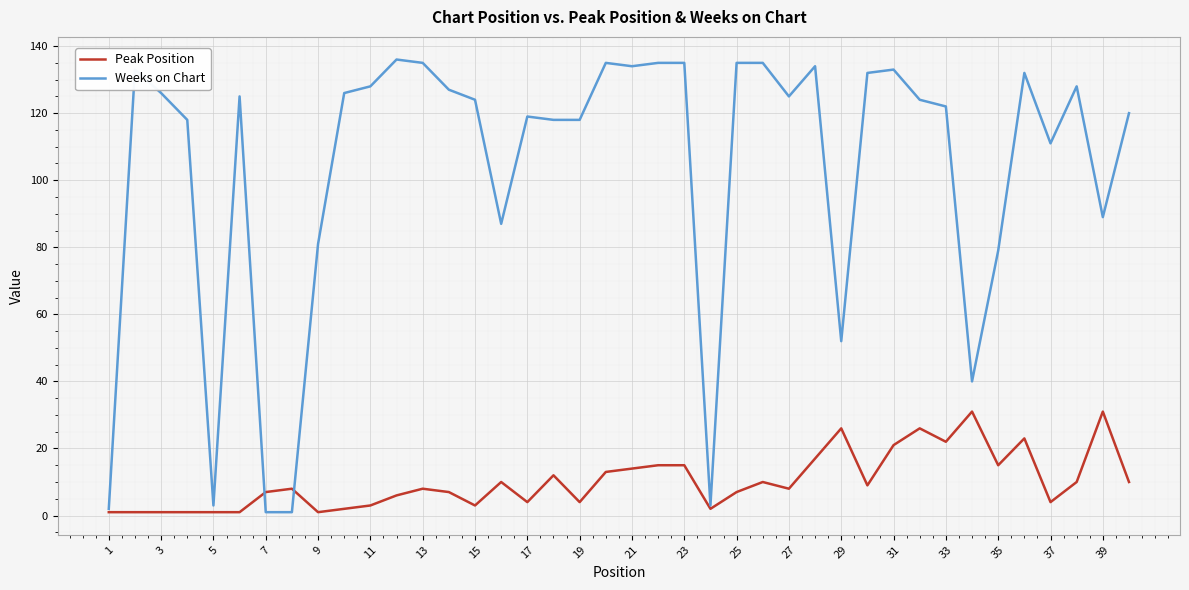

Which series has the largest range (max minus min)?

Weeks on Chart